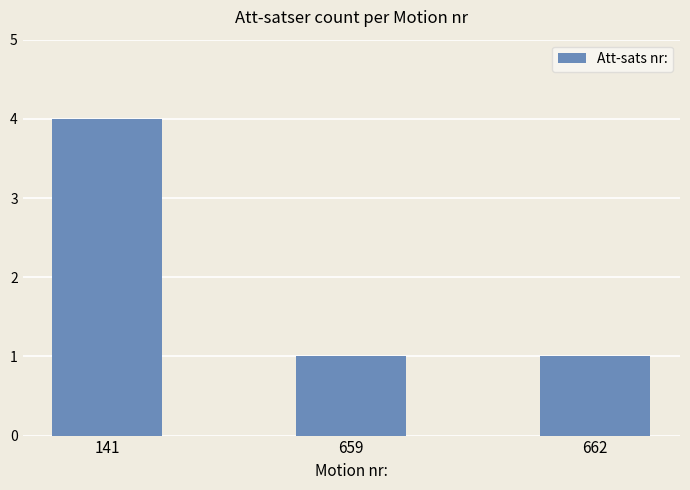

What is the change in value from 141 to 662?

-3